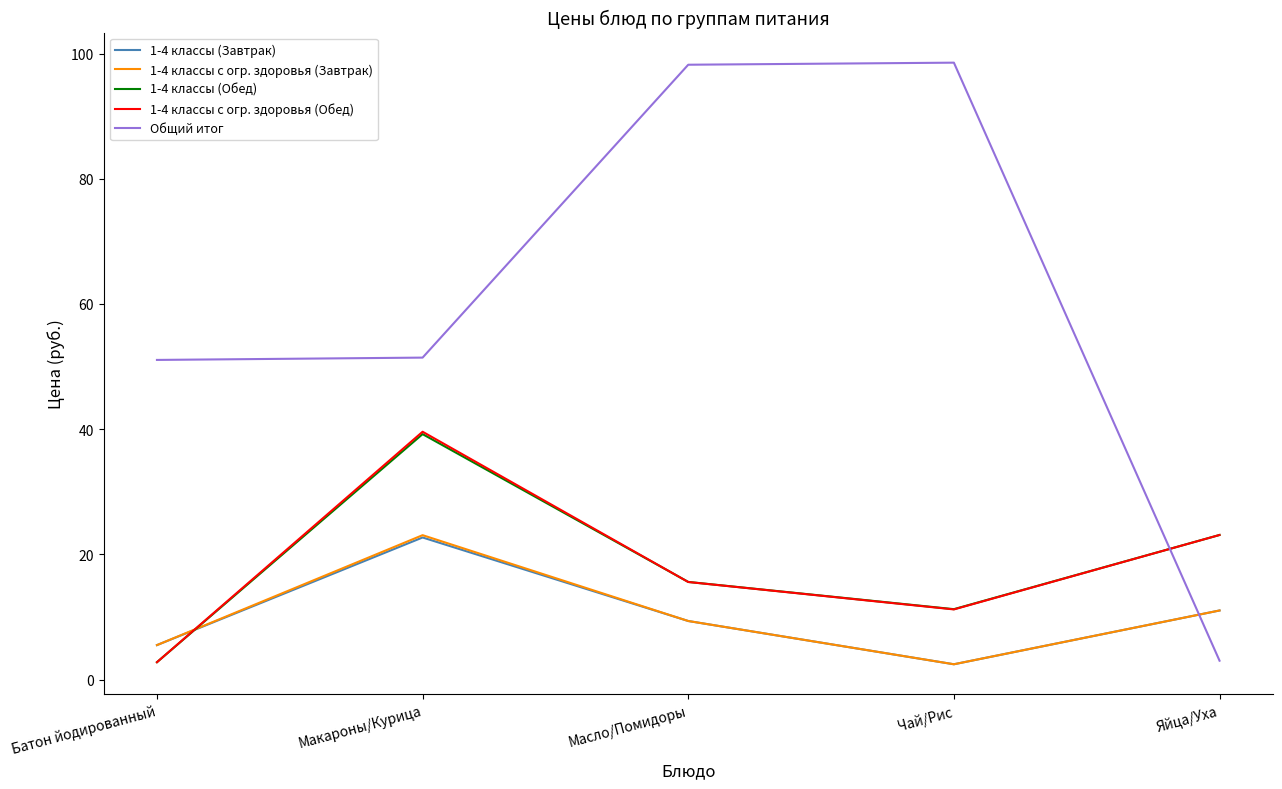

Read the Общий итог value at Макароны/Курица.

51.4